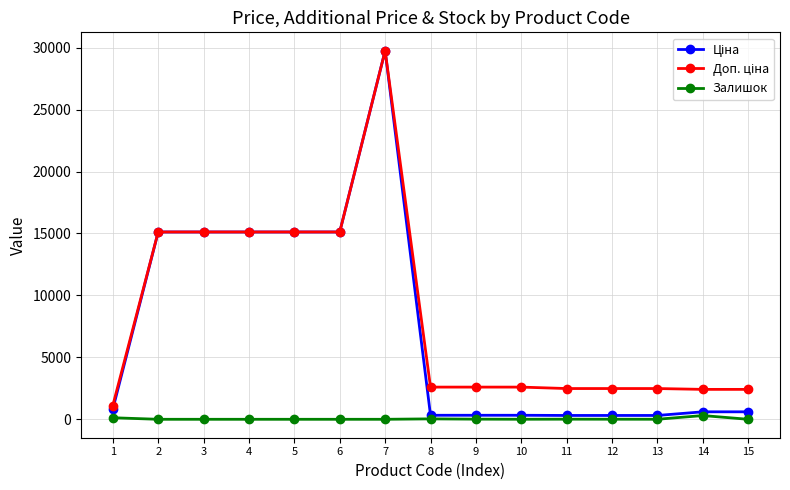

Count the number of categories in the chart.

15